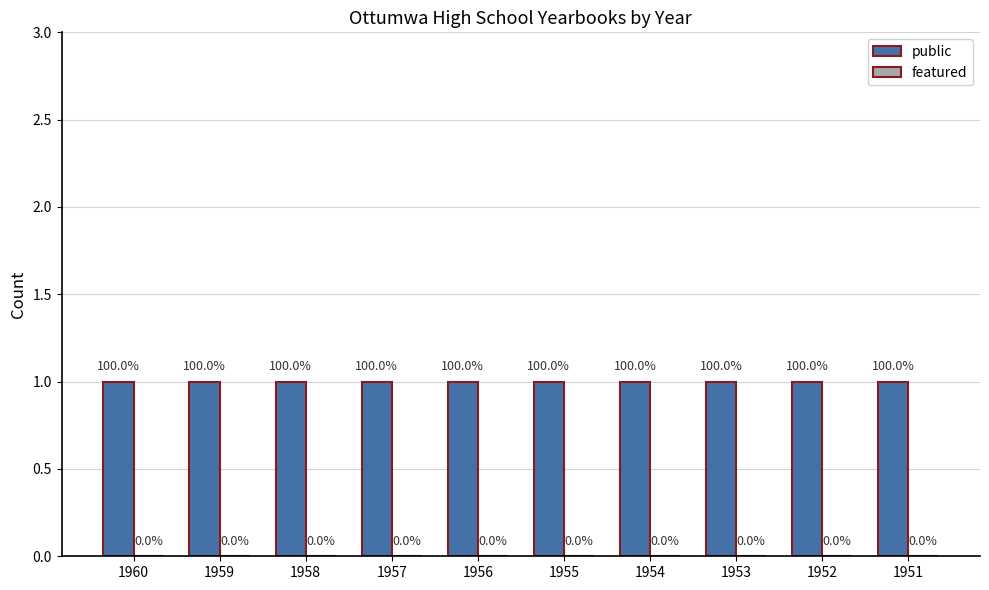

List the series in order of their peak value, lowest first.

featured, public